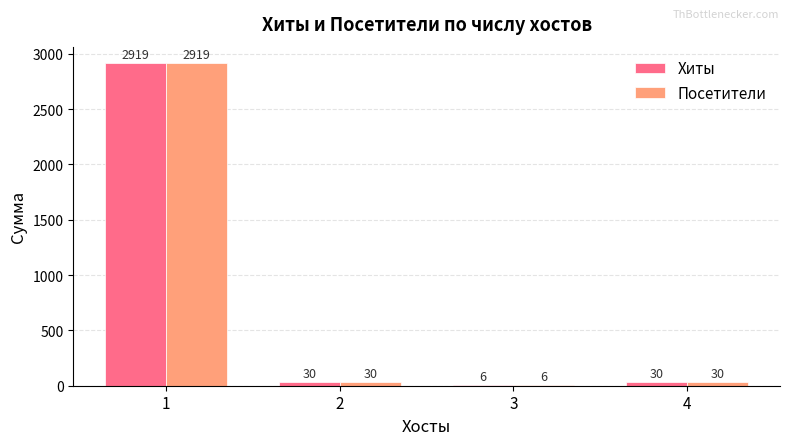

At which category is the sum across all series the highest?

1